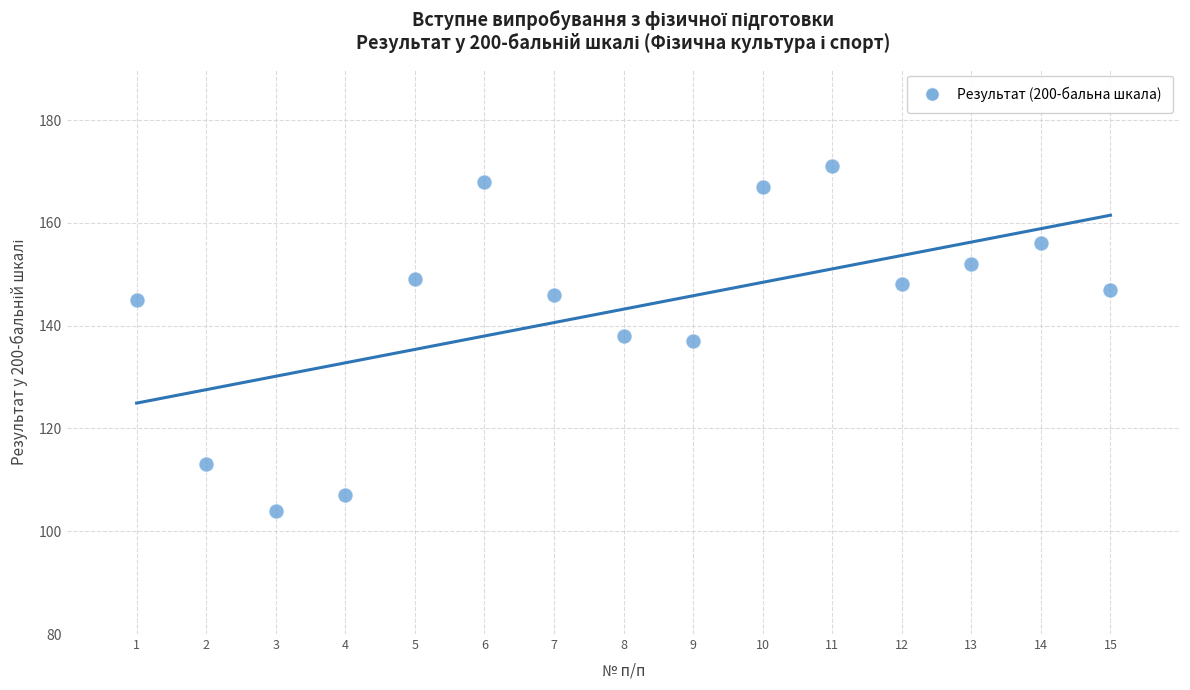

What is the range of Y values (max minus min)?

67